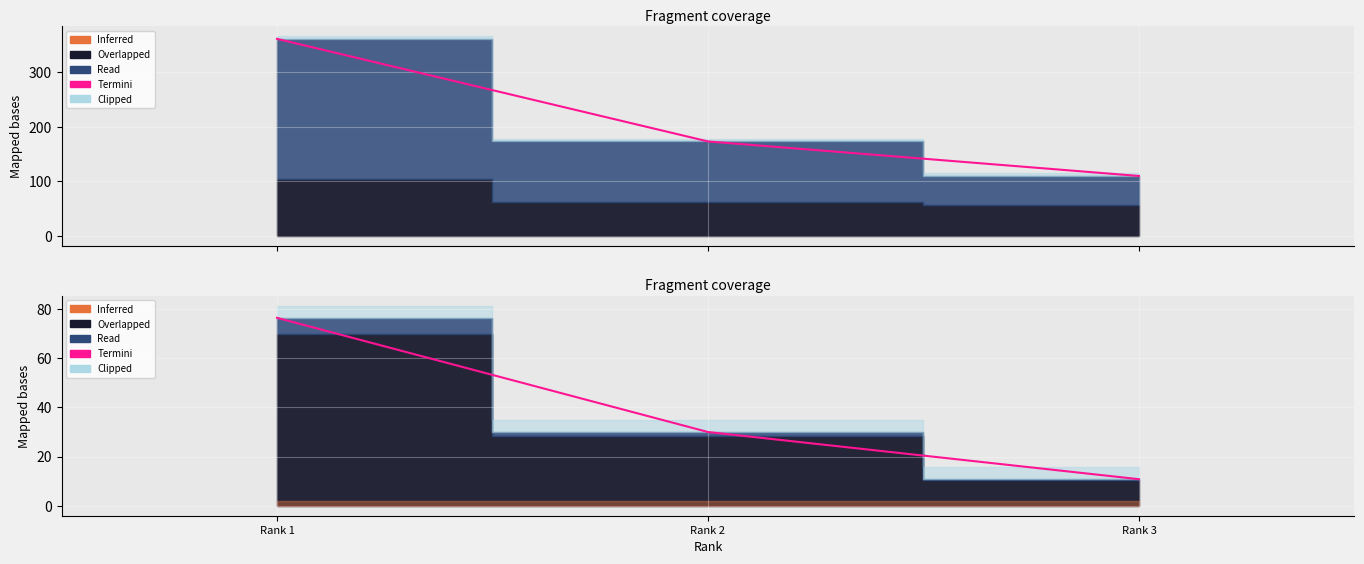

List the labels in order of value, largest first.

Rank 1, Rank 2, Rank 3